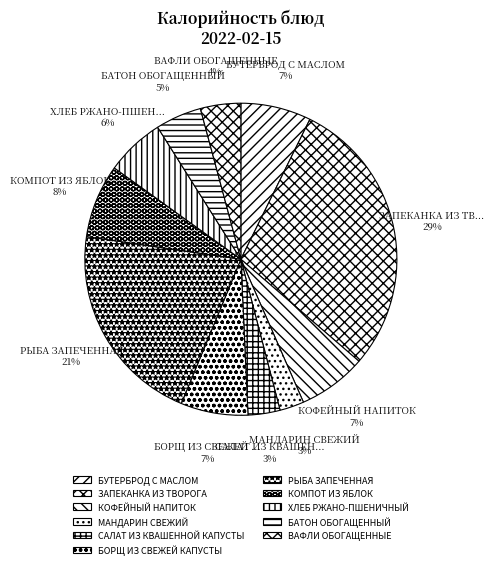

How many slices are in this pie chart?

11